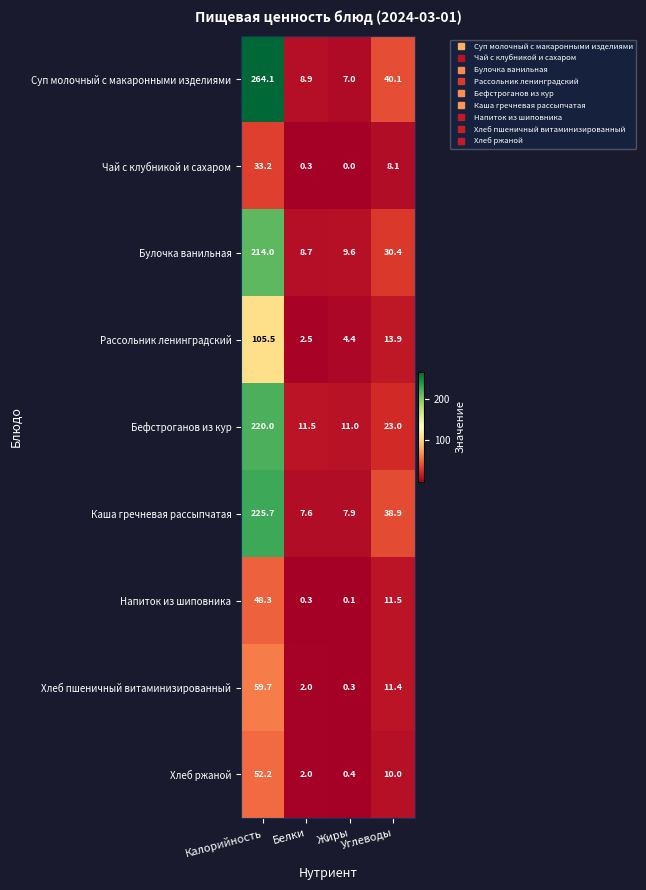

Count the number of categories in the chart.

4